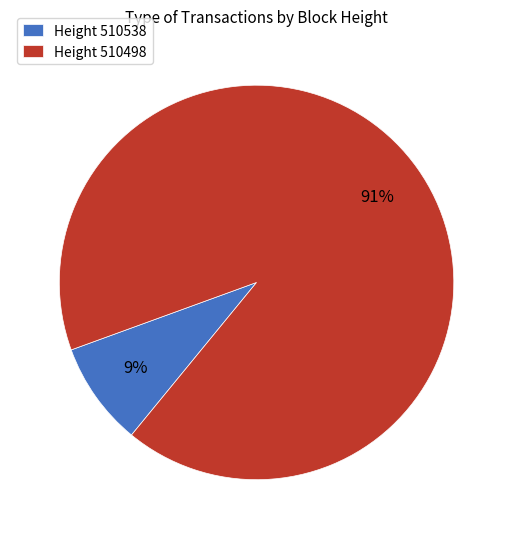

Which has a higher value, Height 510538 or Height 510498?

Height 510498